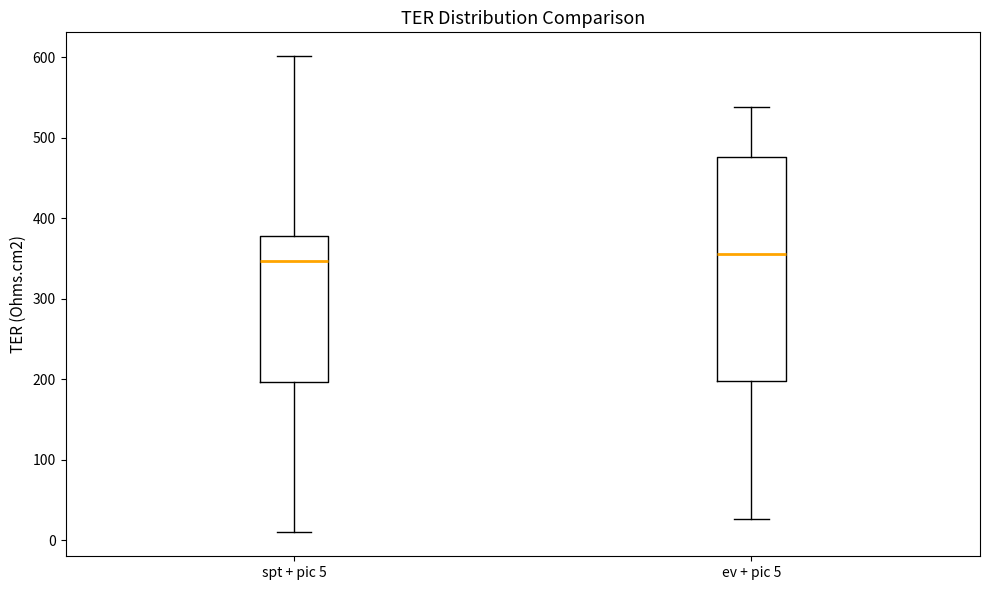

Reading left to right, transcribe this box plot: for each box, give where its median line is, the range the box spans, and where its two whiskers end, as read against the y-axis. The values are not printed on the chart, so give them approximately, as read against the axis.

spt + pic 5: median 350, box 200 to 380, whiskers 10 to 600
ev + pic 5: median 360, box 200 to 480, whiskers 30 to 540